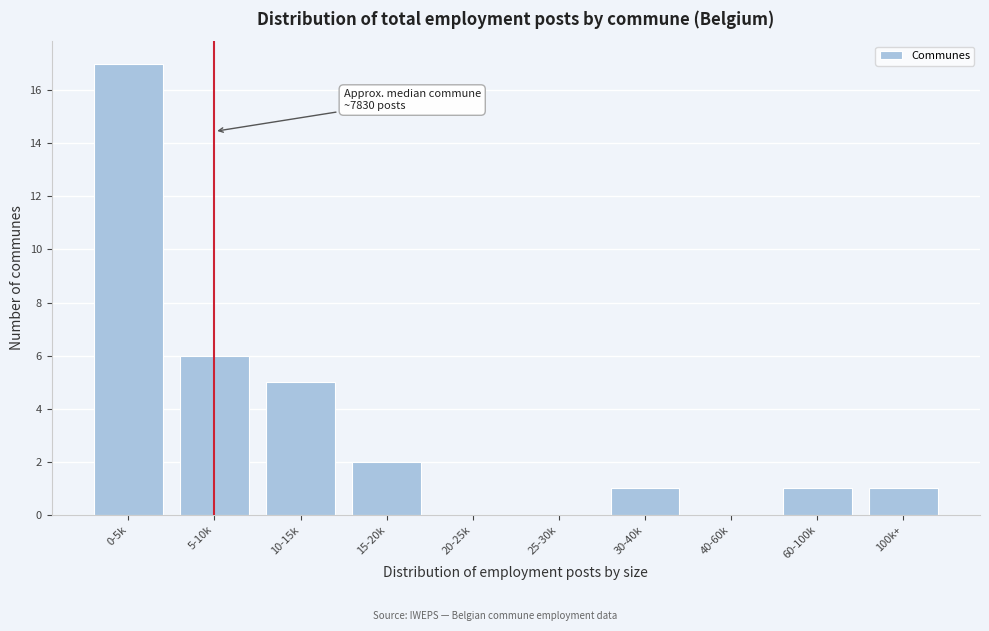

Reading left to right, transcribe all the data shown in this chart.

0-5k=17	5-10k=6	10-15k=5	15-20k=2	20-25k=0	25-30k=0	30-40k=1	40-60k=0	60-100k=1	100k+=1